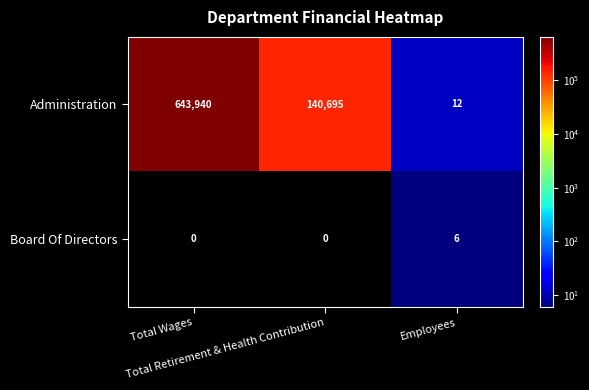

What is the greatest value displayed?

643940